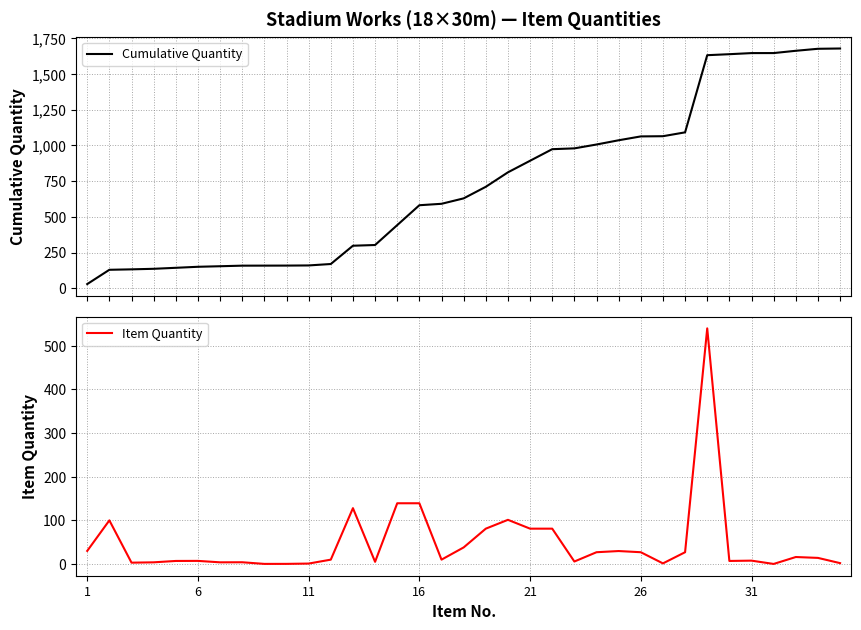

The Item Quantity series shows 1.0 at 11. True or false?

True